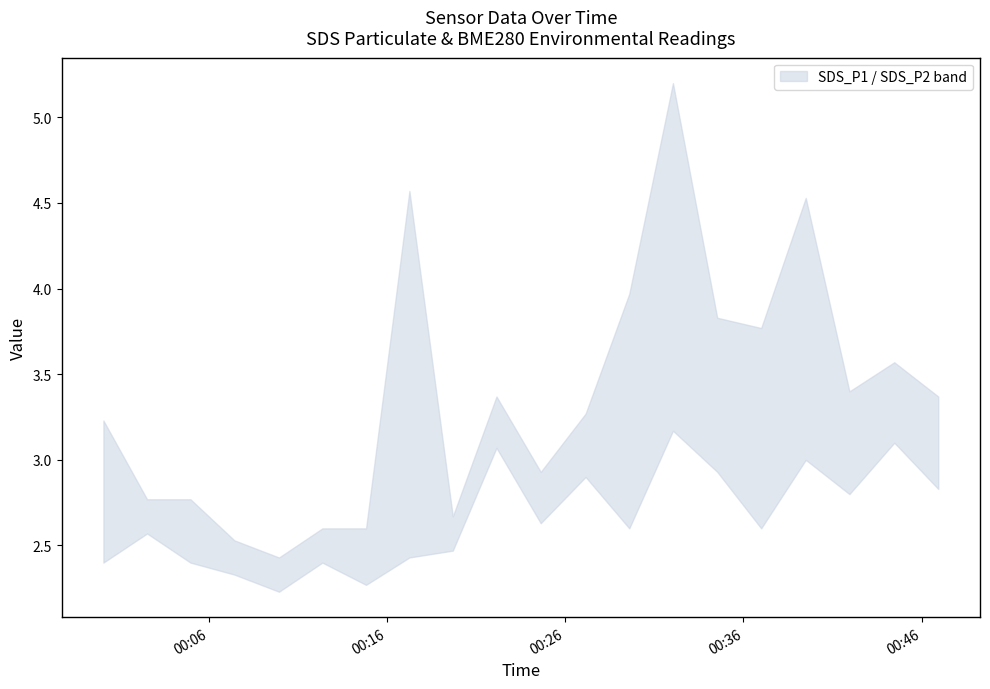

Is it true that SDS_P1 equals 3.4 at 2023/09/05 00:46:56?

True